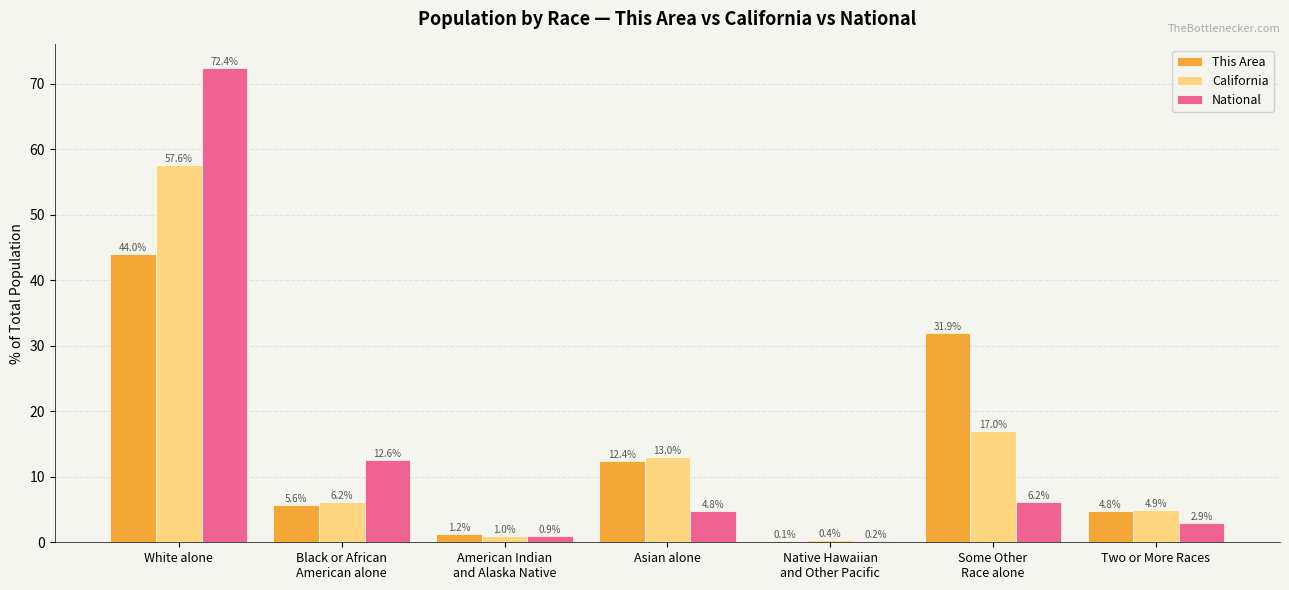

What is the total value across all series at Native Hawaiian
and Other Pacific?

0.7